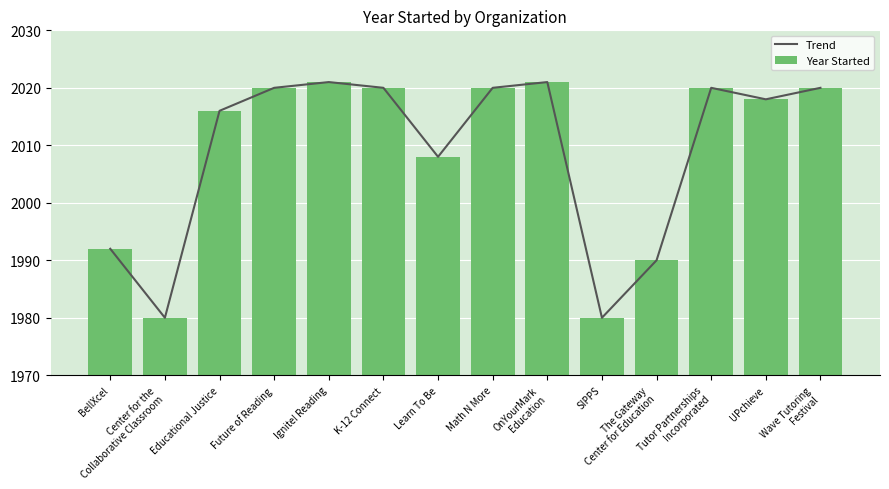

True or false: Year Started has a value of 3258 at Educational Justice.

False